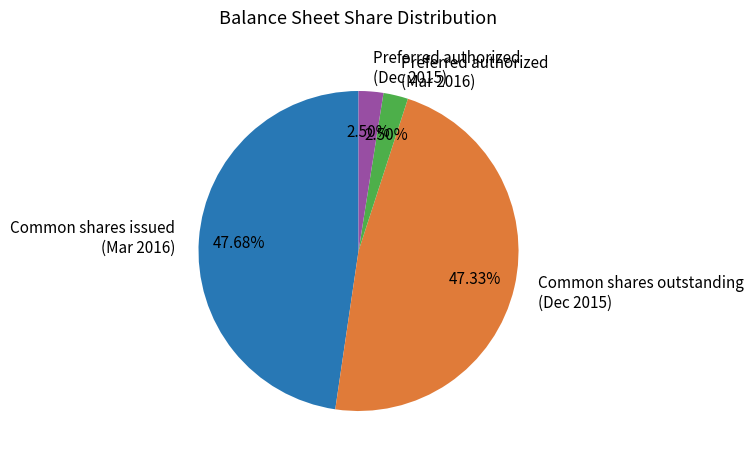

Combined, do Preferred authorized (Dec 2015) and Preferred authorized (Mar 2016) account for over 50%?

No